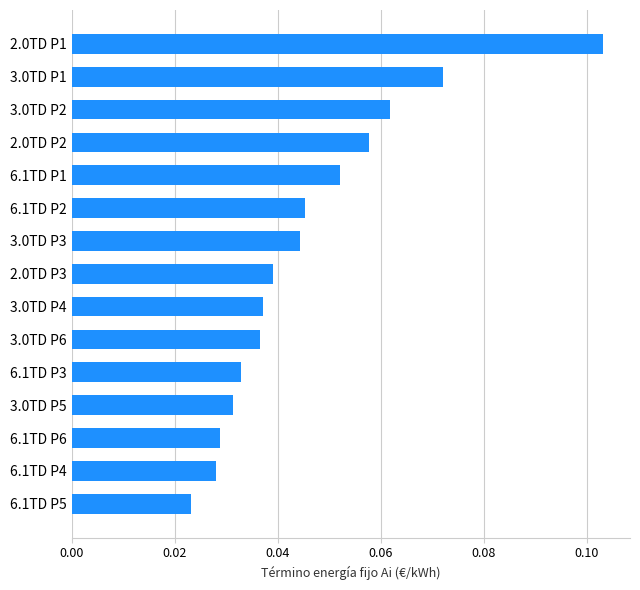

Count the values in the range 0 to 1.

15